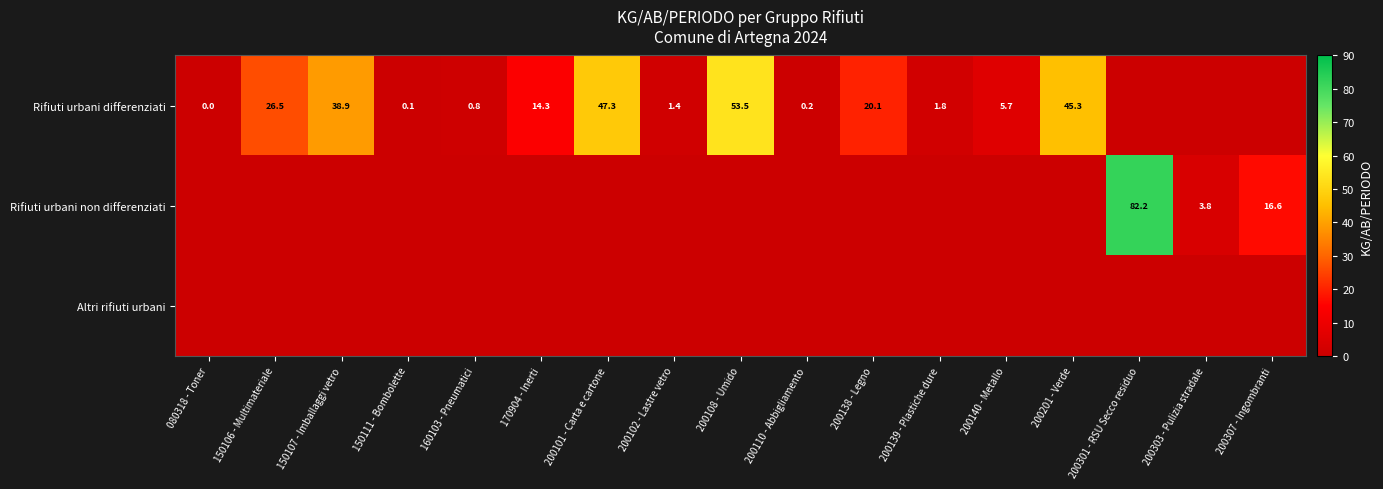

True or false: Rifiuti urbani differenziati has a value of 88.2 at 200108 - Umido.

False